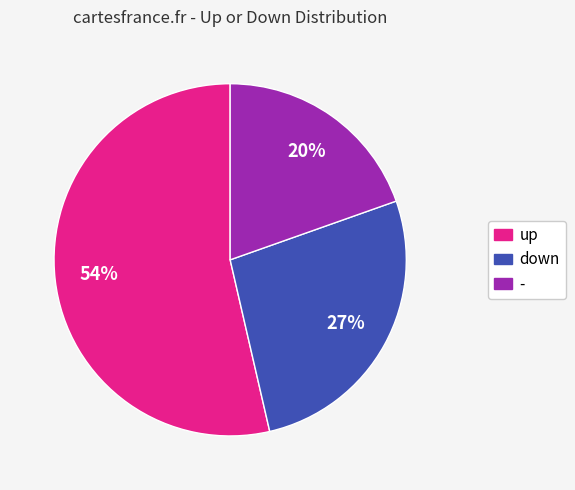

Which slice is the smallest?

-